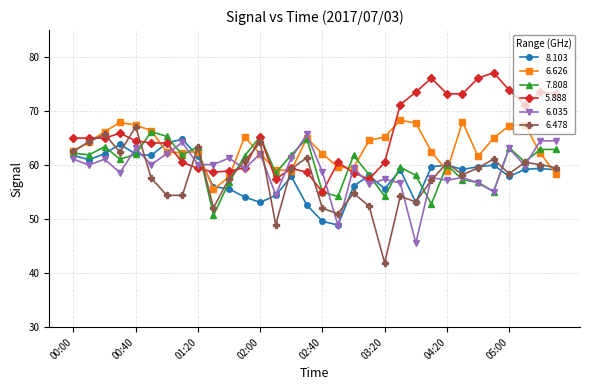

True or false: 6.478 has more than 2 points higher than both neighbors.

True